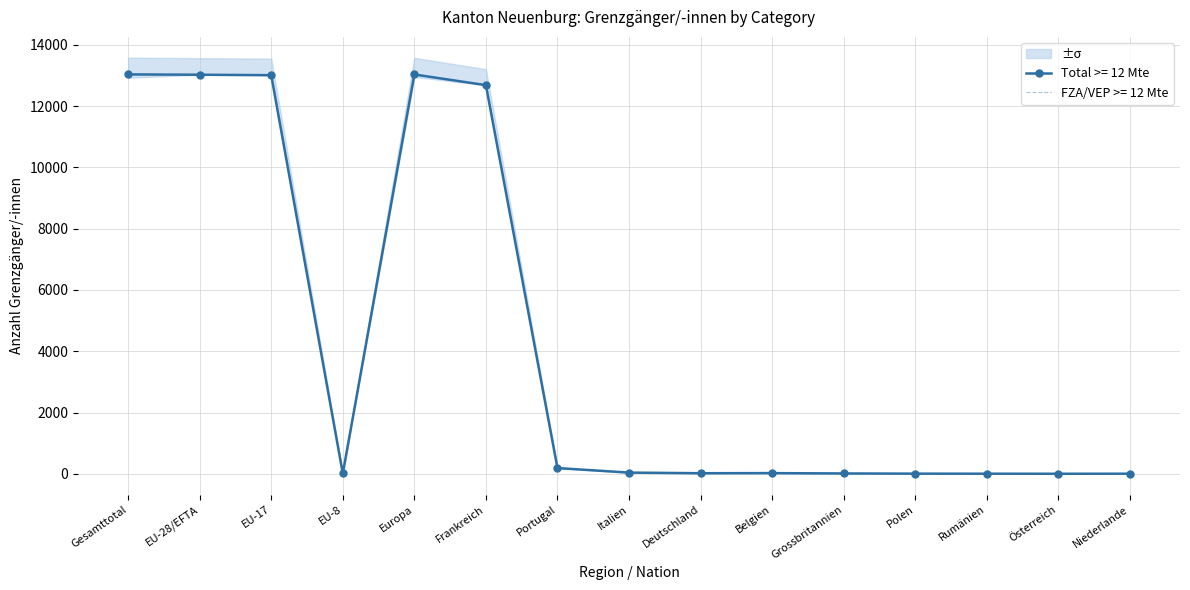

The Total >= 12 Mte series shows 13034 at Gesamttotal. True or false?

True